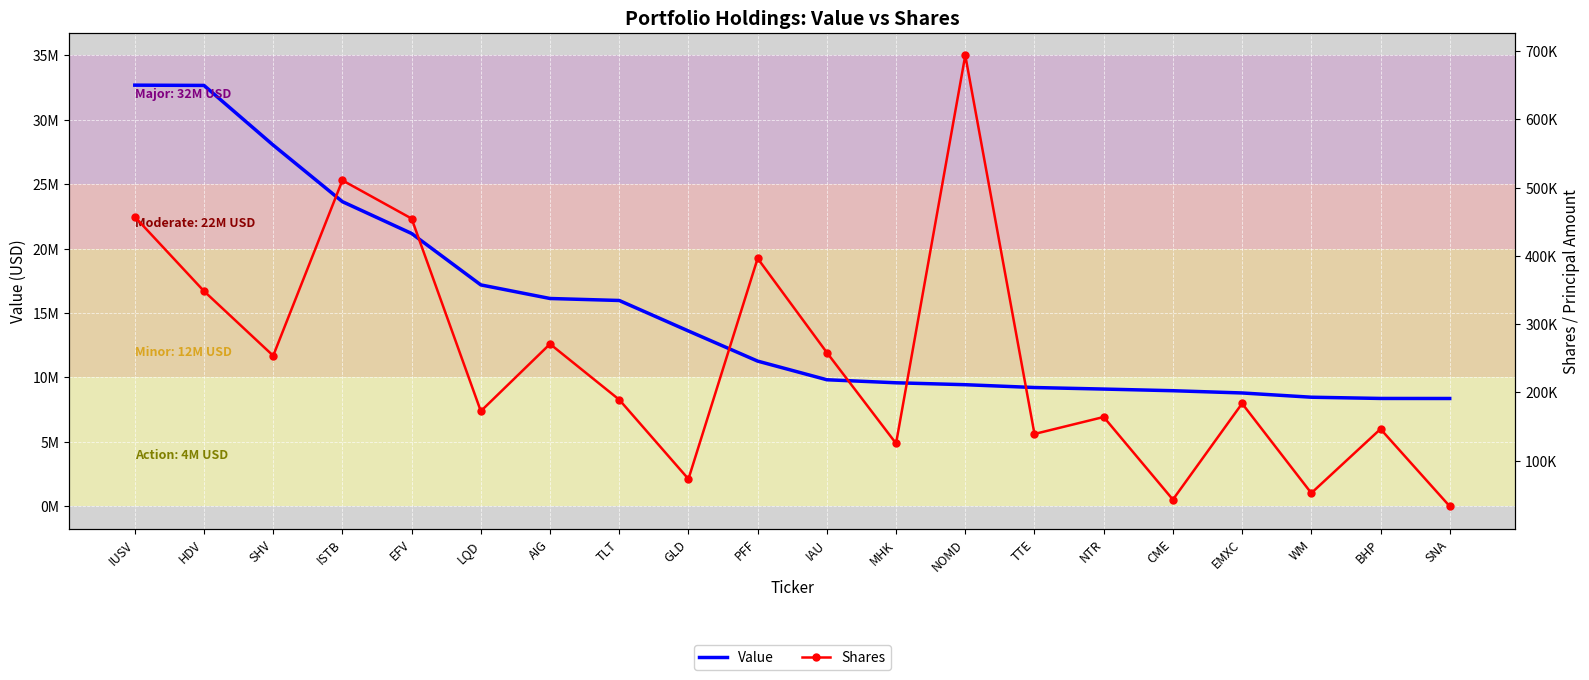

What is the difference between the Shares values at IUSV and EFV?

2624